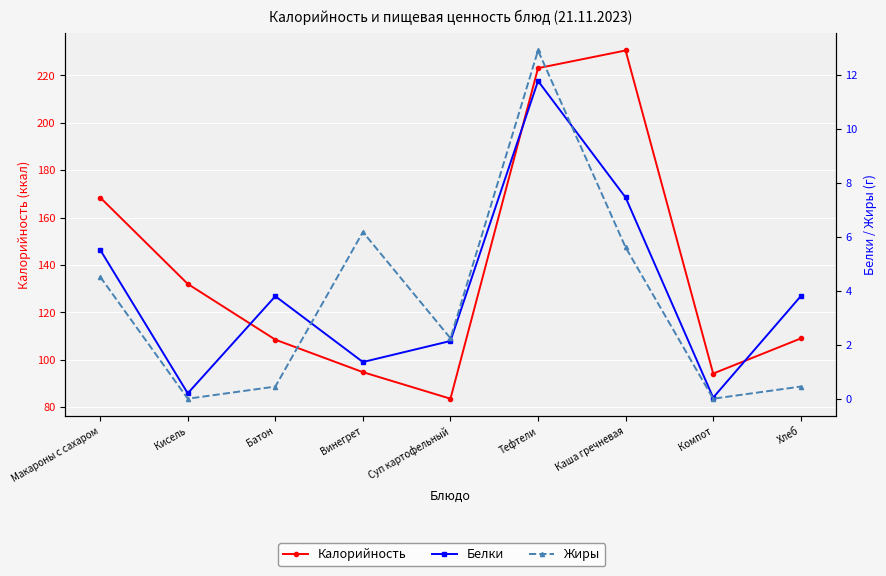

Reading left to right, transcribe all the data shown in this chart.

Калорийность: 168.4	132.0	108.5	94.8	83.6	223.0	230.4	94.2	109.0
Белки: 5.5	0.2	3.8	1.4	2.1	11.8	7.5	0.0	3.8
Жиры: 4.5	0.0	0.5	6.2	2.2	12.9	5.6	0.0	0.5